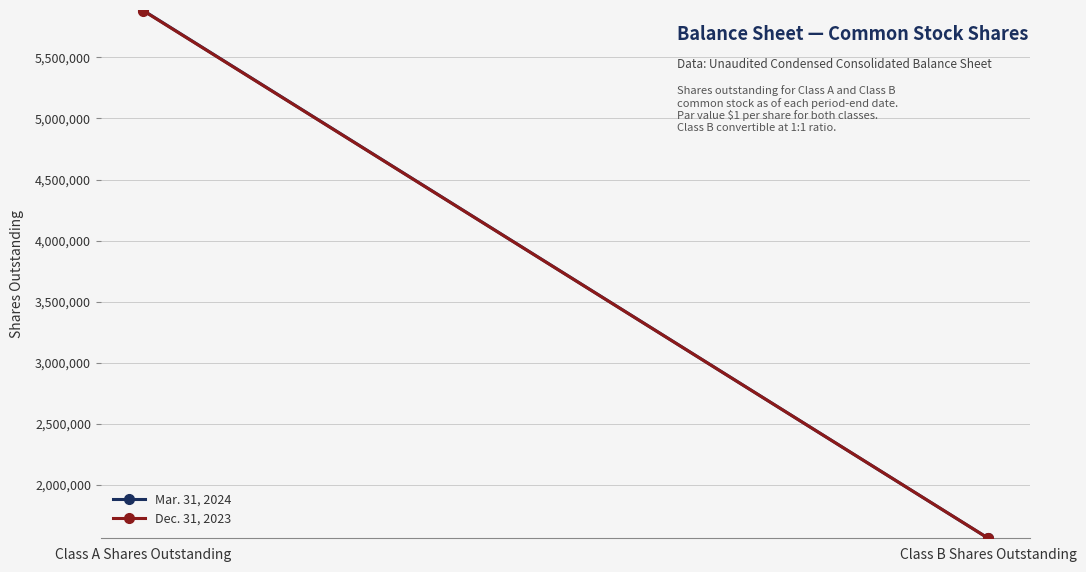

What is the value of the Mar. 31, 2024 point at the 2nd from the left?

1565685